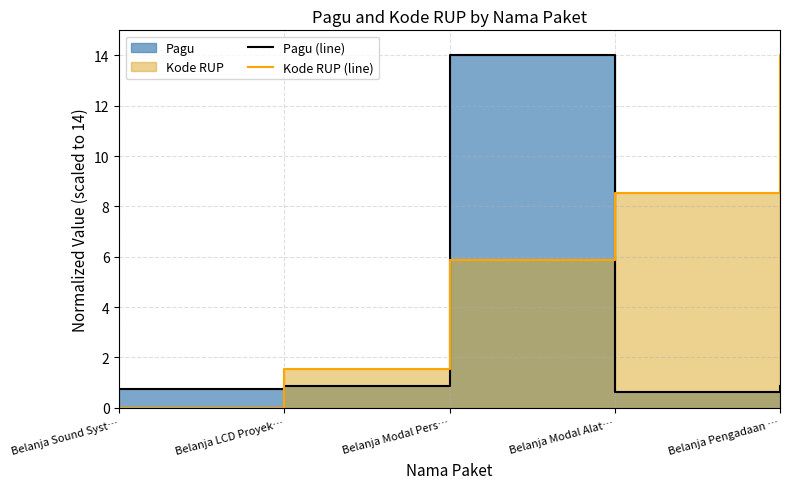

Reading right to left, what are all the values shown in this chart?

Pagu (line): Belanja Pengadaan …=0.8	Belanja Modal Alat…=0.6	Belanja Modal Pers…=14.0	Belanja LCD Proyek…=0.8	Belanja Sound Syst…=0.7
Kode RUP (line): Belanja Pengadaan …=14.0	Belanja Modal Alat…=8.5	Belanja Modal Pers…=5.9	Belanja LCD Proyek…=1.6	Belanja Sound Syst…=0.0